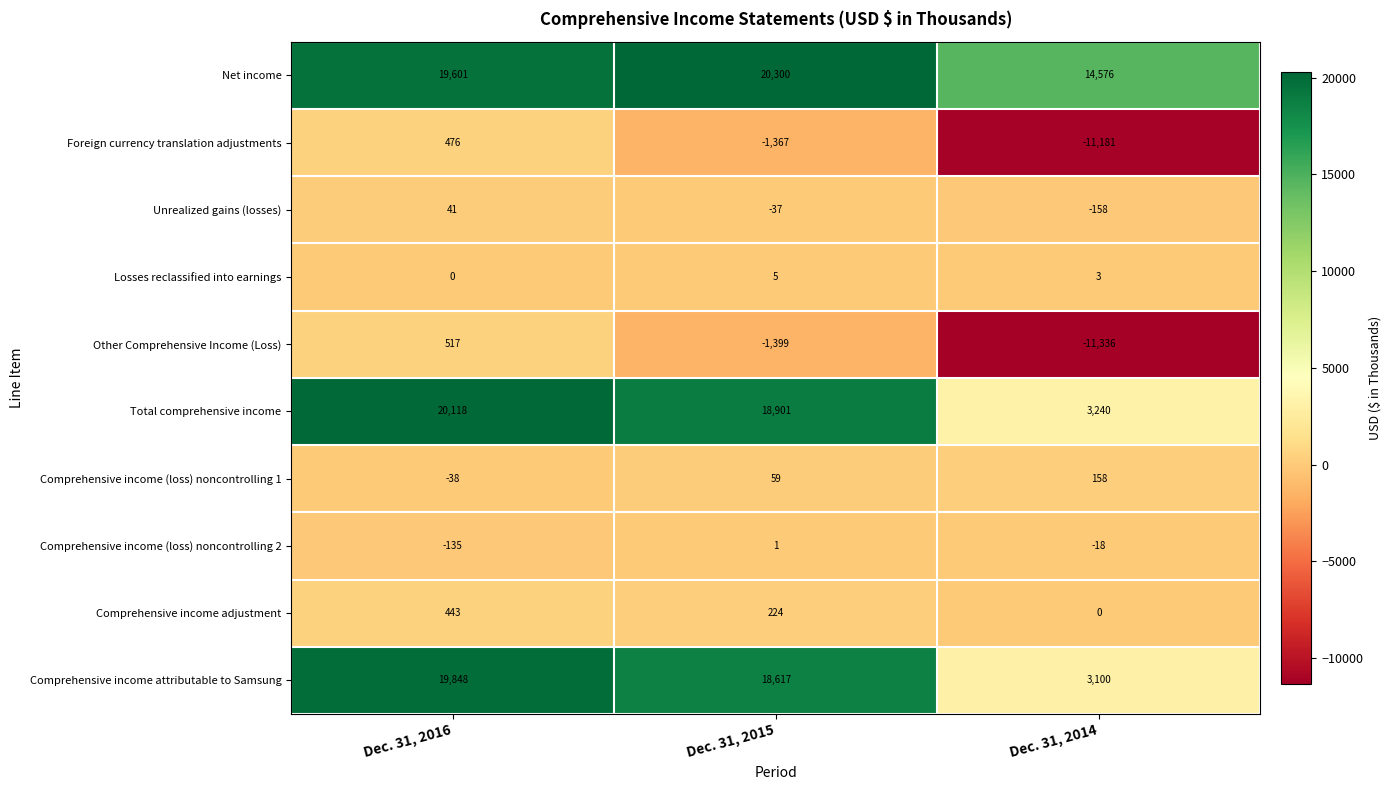

Reading left to right, what are all the values shown in this chart?

Net income: 19601	20300	14576
Foreign currency translation adjustments: 476	-1367	-11181
Unrealized gains (losses): 41	-37	-158
Losses reclassified into earnings: 0	5	3
Other Comprehensive Income (Loss): 517	-1399	-11336
Total comprehensive income: 20118	18901	3240
Comprehensive income (loss) noncontrolling 1: -38	59	158
Comprehensive income (loss) noncontrolling 2: -135	1	-18
Comprehensive income adjustment: 443	224	0
Comprehensive income attributable to Samsung: 19848	18617	3100